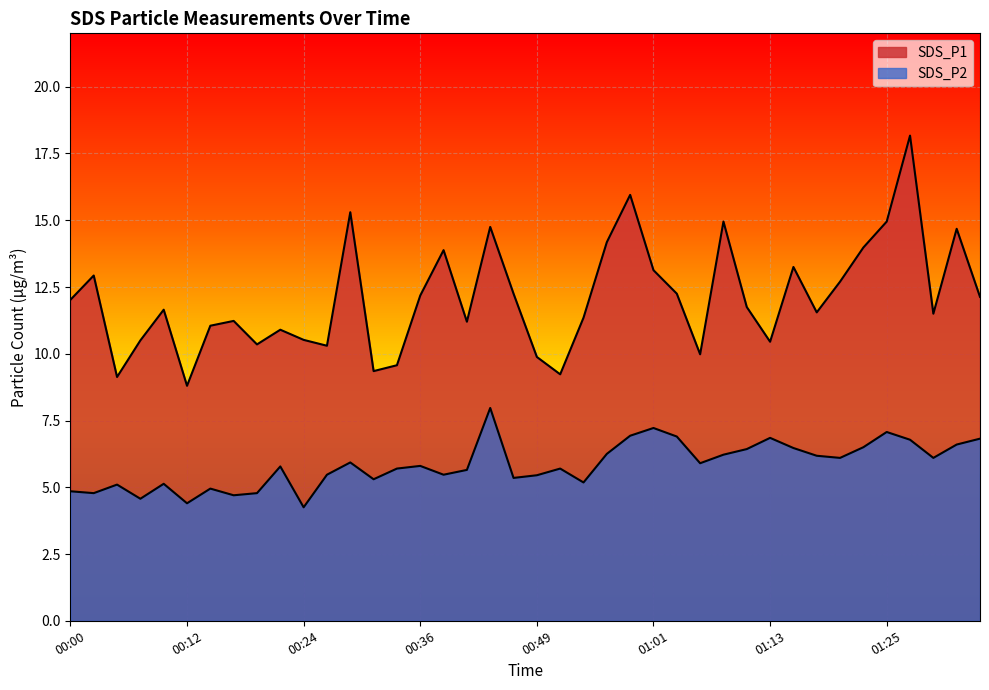

What is the label of the 22nd point from the right?

00:44